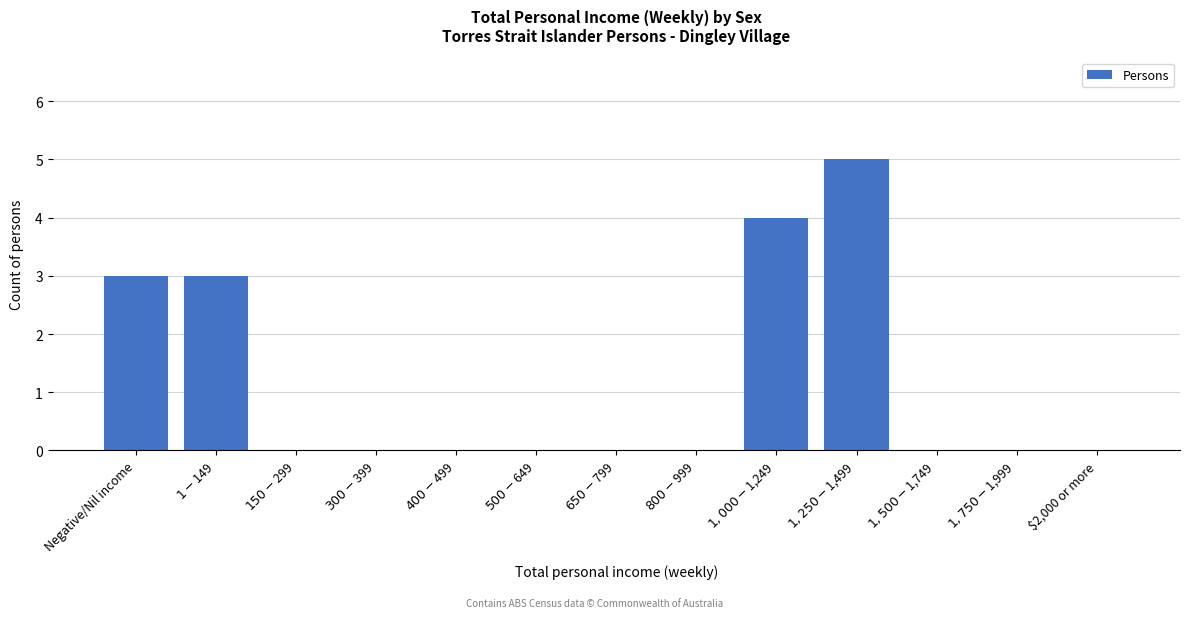

What is the maximum value shown in the chart?

5